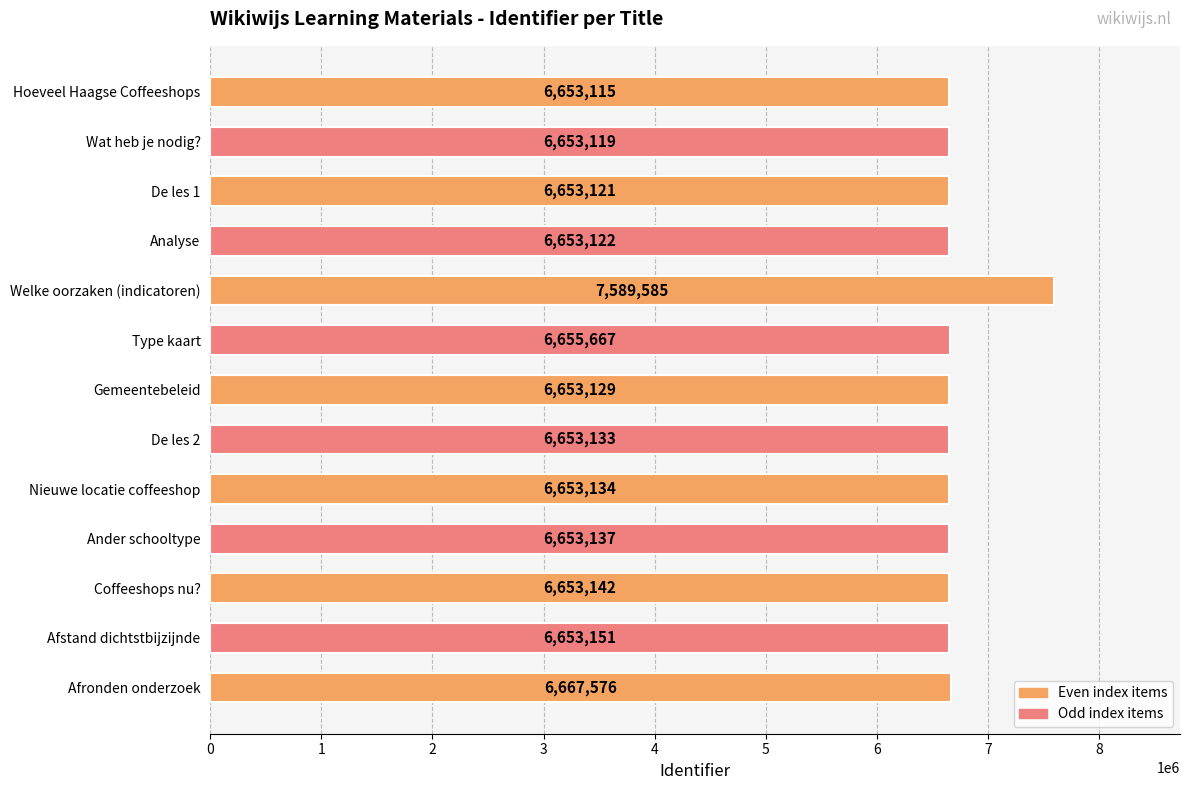

What is the sum of the values at Afstand dichtstbijzijnde and Gemeentebeleid?

13306280